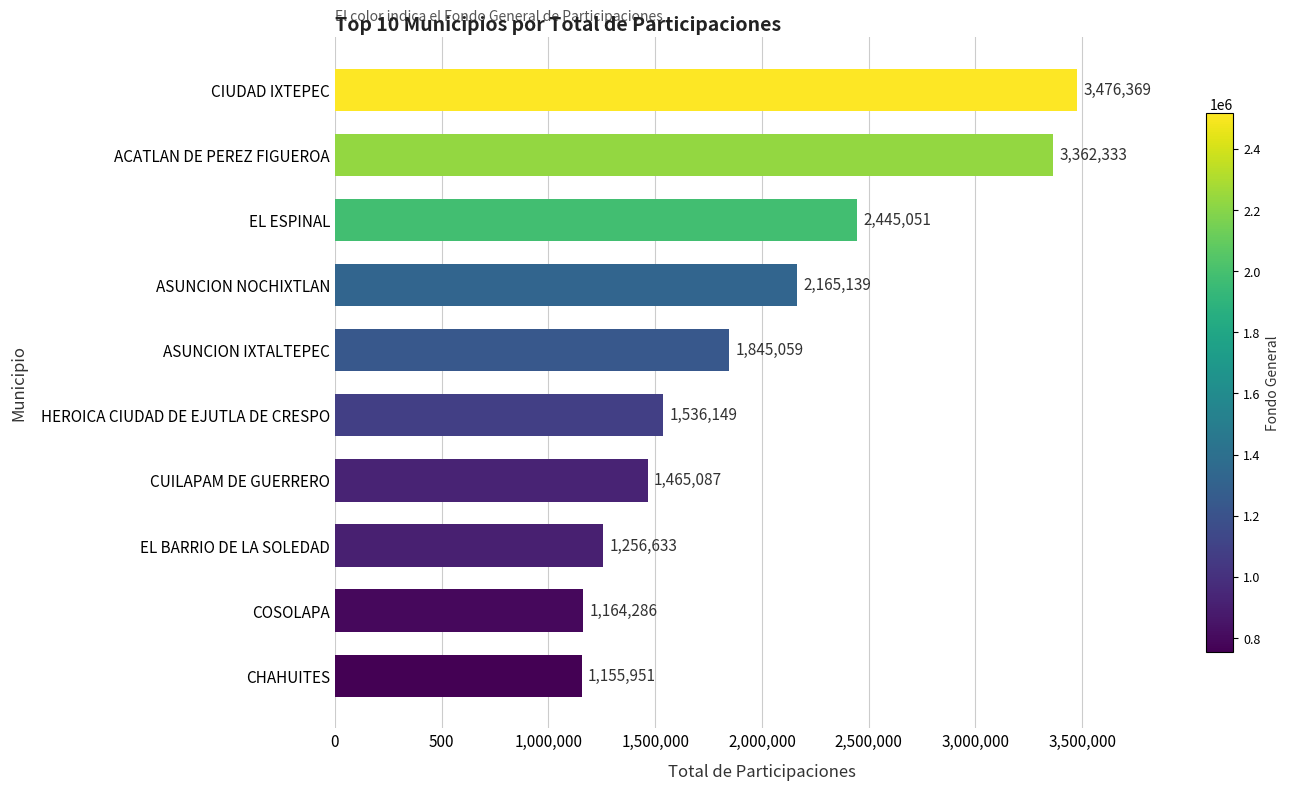

Are the bars horizontal?

Yes